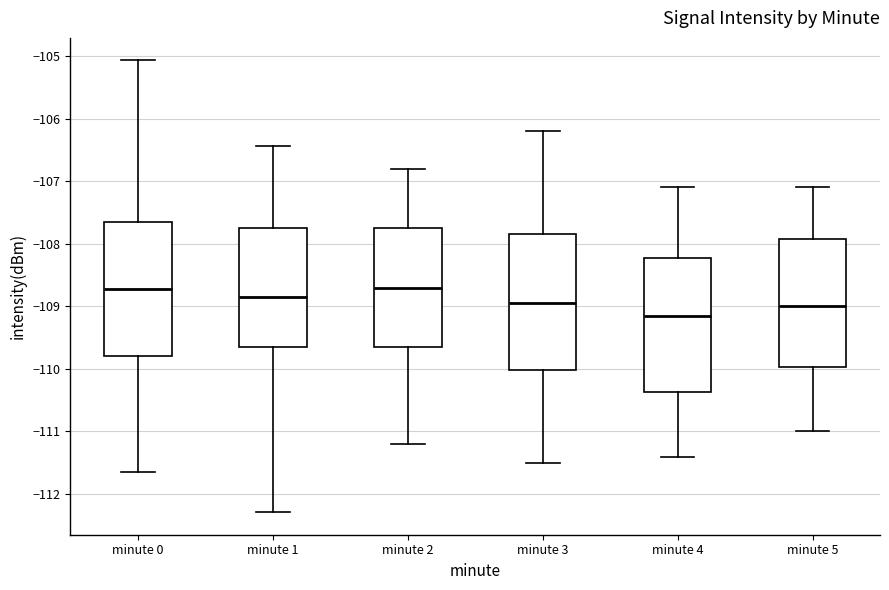

Reading left to right, transcribe this box plot: for each box, give where its median line is, the range the box spans, and where its two whiskers end, as read against the y-axis. The values are not printed on the chart, so give them approximately, as read against the axis.

minute 0: median -108.7, box -109.8 to -107.7, whiskers -111.6 to -105.1
minute 1: median -108.8, box -109.7 to -107.8, whiskers -112.3 to -106.4
minute 2: median -108.7, box -109.6 to -107.7, whiskers -111.2 to -106.8
minute 3: median -108.9, box -110.0 to -107.8, whiskers -111.5 to -106.2
minute 4: median -109.1, box -110.4 to -108.2, whiskers -111.4 to -107.1
minute 5: median -109.0, box -110.0 to -107.9, whiskers -111.0 to -107.1